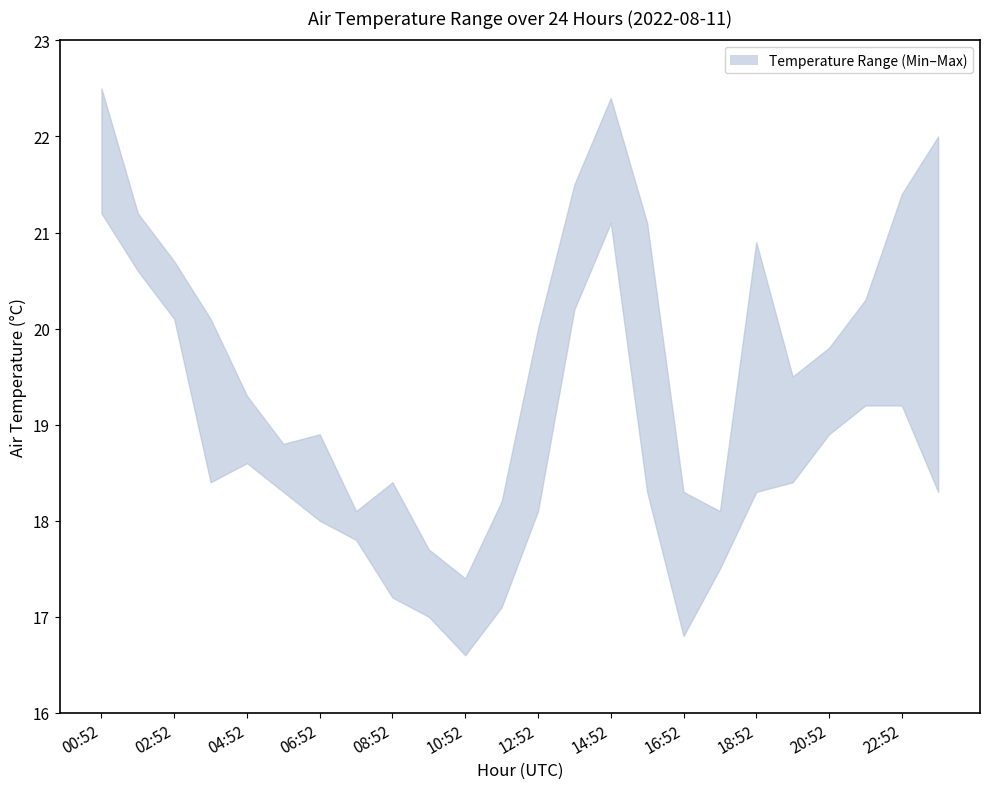

What is the label of the 8th point from the left?

14:52